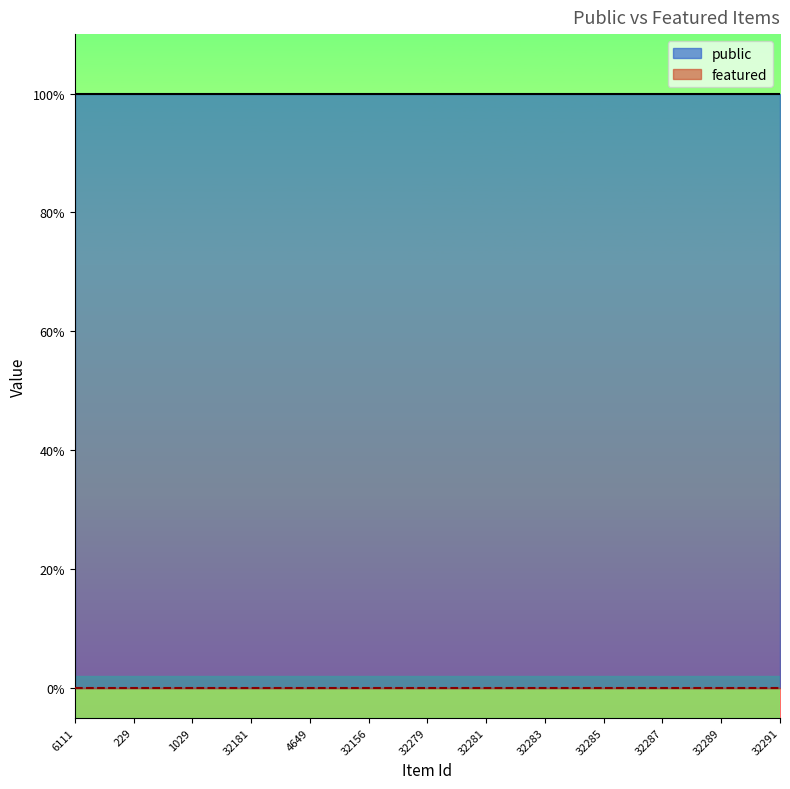

Rank the series by their average value, from highest to lowest.

public, featured